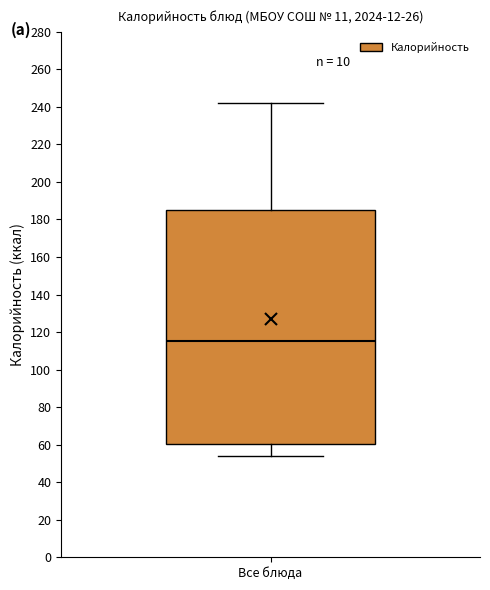

Read this box plot against the y-axis: the position of the median line, the range covered by the box, and the ends of both whiskers. The values are not printed on the chart, so give them approximately, as read against the axis.

median 116, box 60 to 186, whiskers 54 to 242